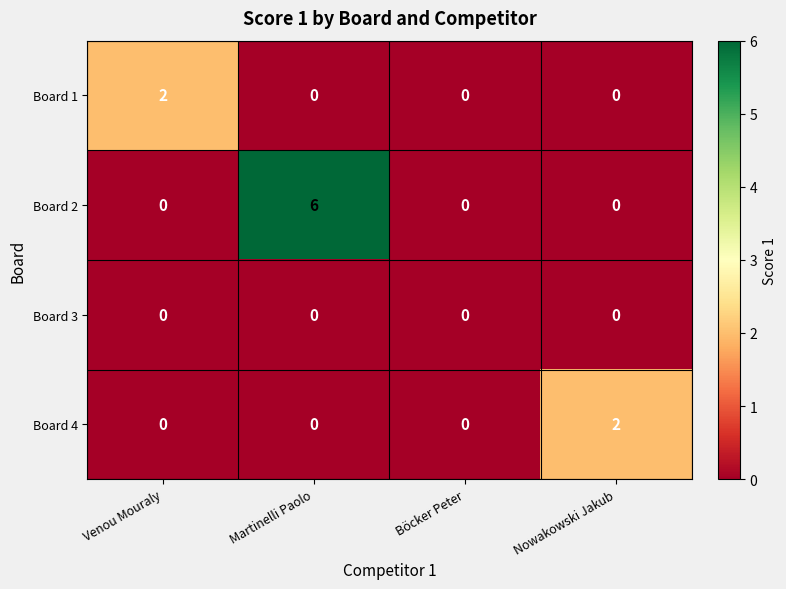

Which series has the largest total across all categories?

Board 2